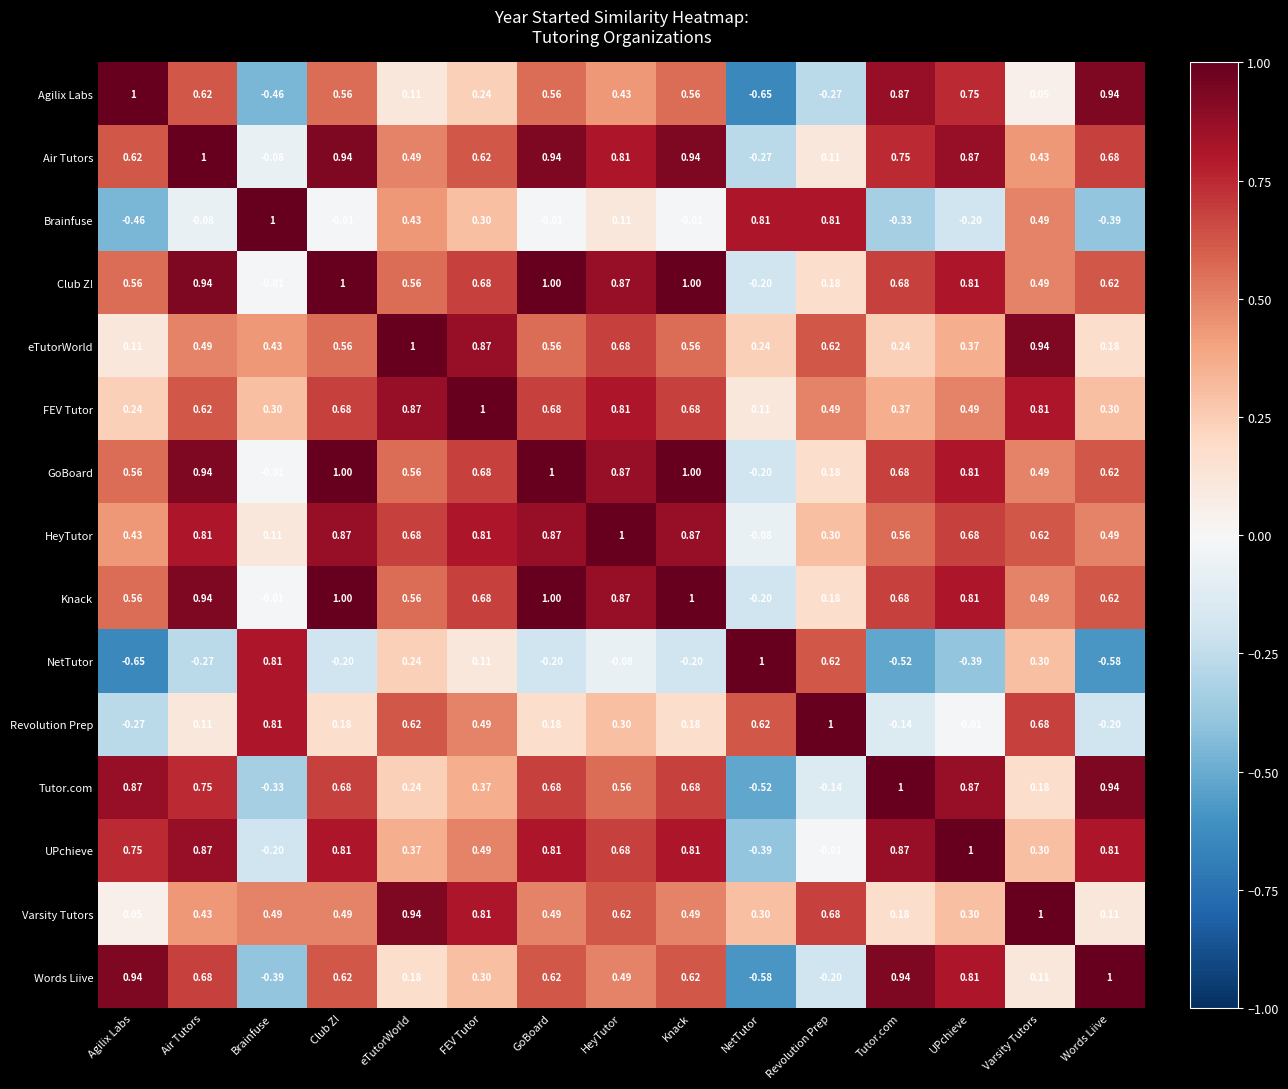

What is the difference between the highest and lowest values at Words Liive?

1.6